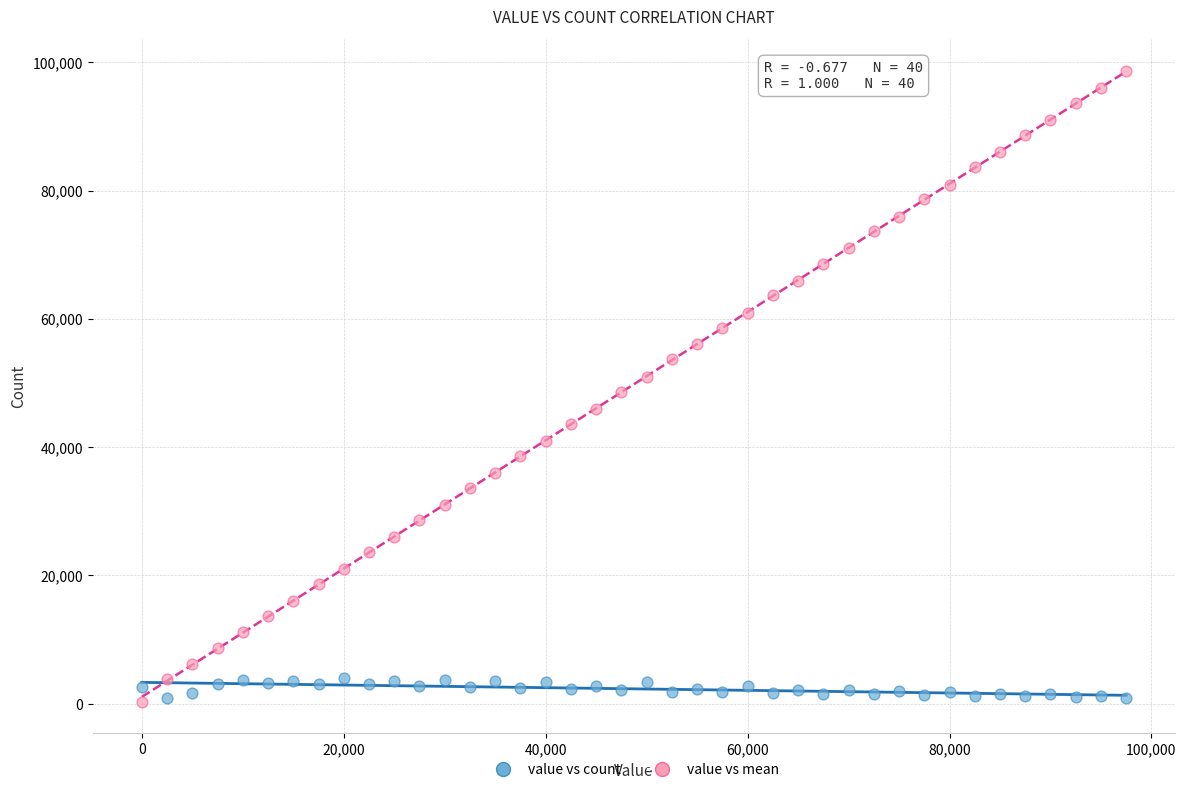

Which series has the largest Y range (max minus min)?

value vs mean